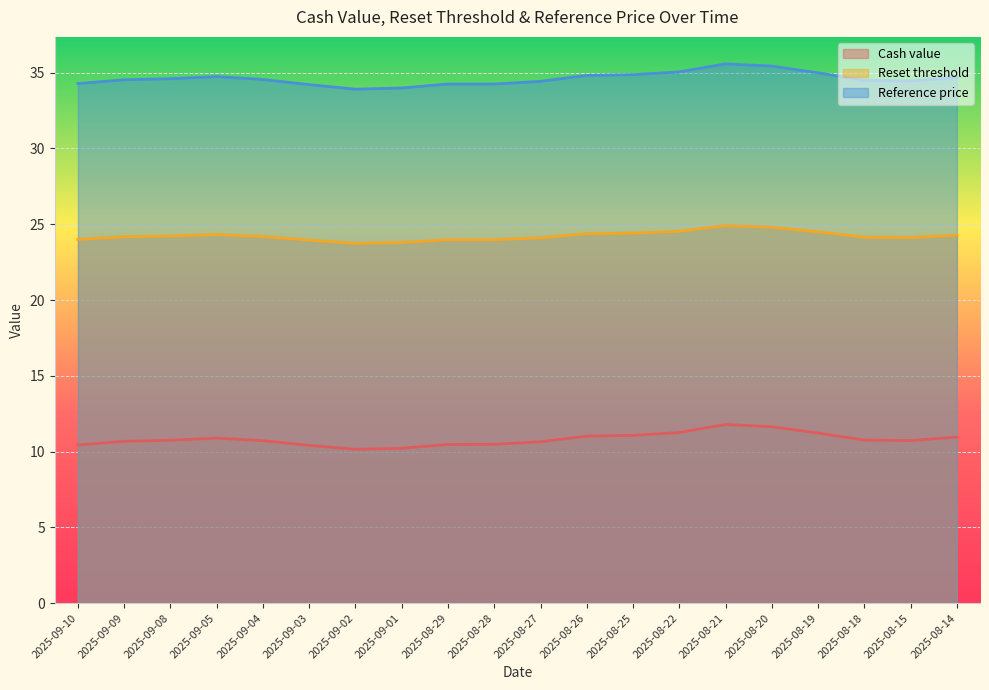

True or false: Reference price has more than 0 interior local peaks.

True